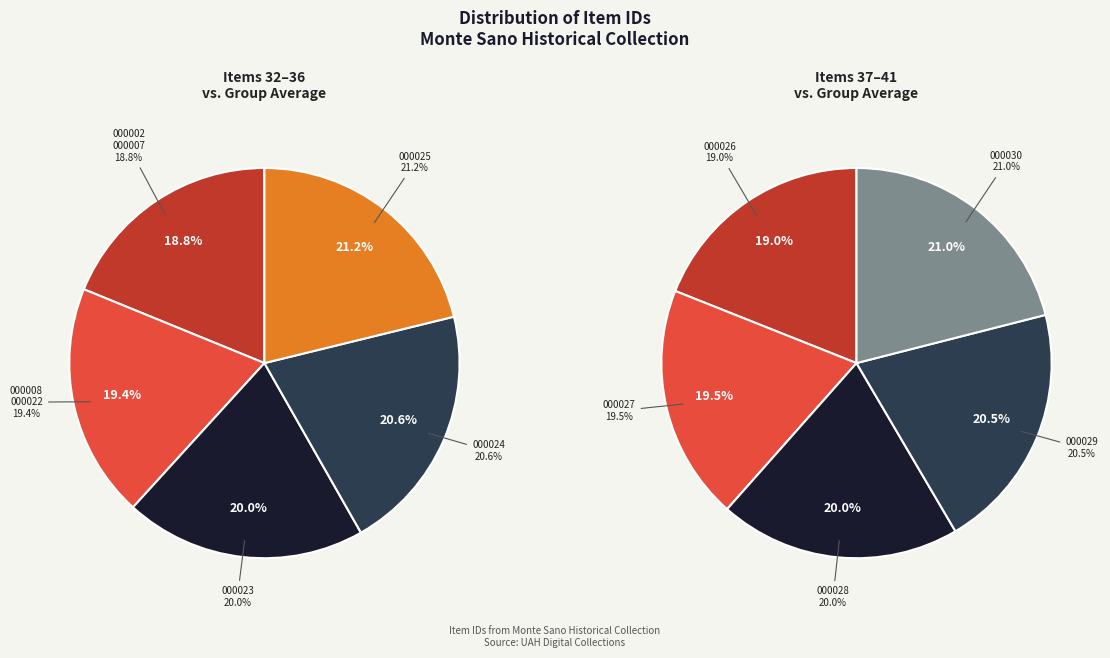

Is there any slice that represents more than half of the pie?

No